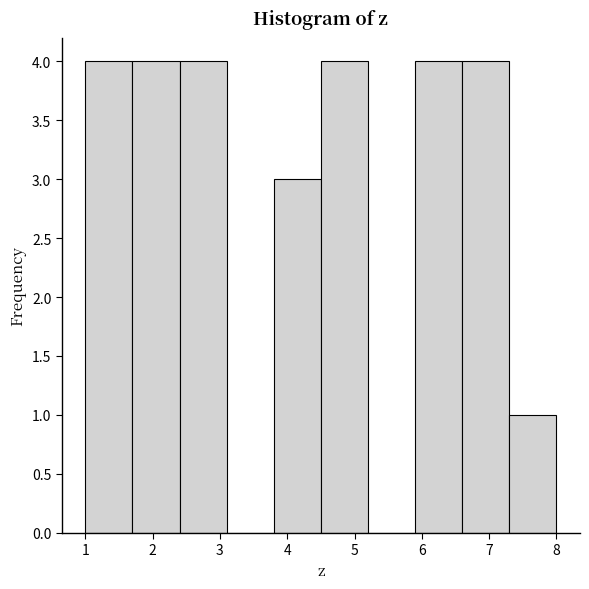

What is the height of the bar covering 5.9 to 6.6 on the x-axis? The values are not printed on the chart, so give them approximately, as read against the axis.

4